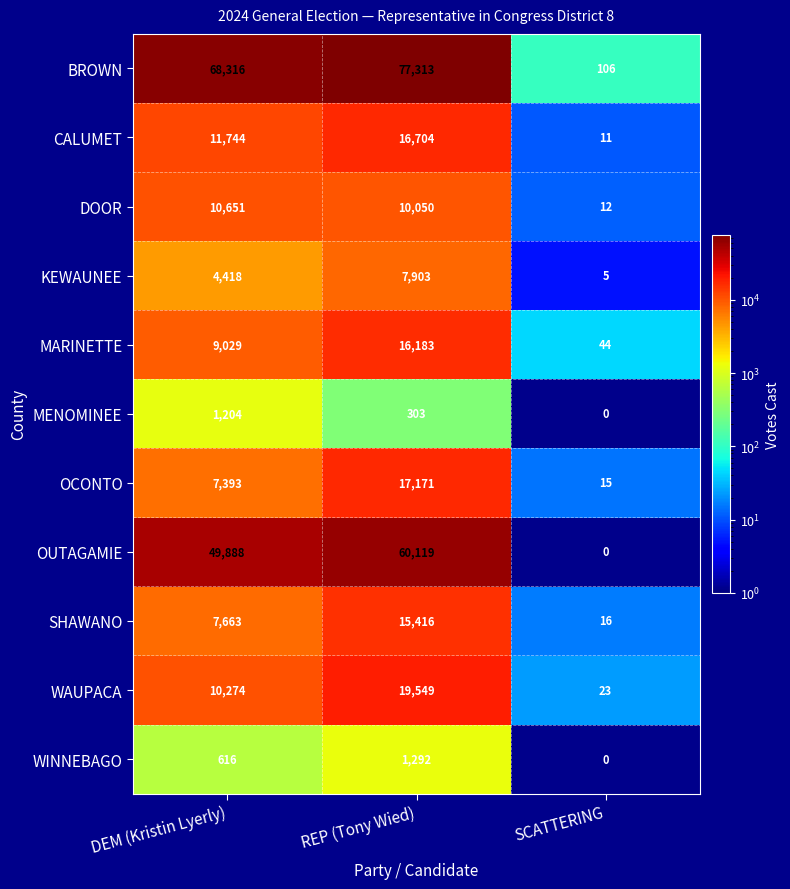

How many CALUMET values are between 11 and 16704?

3